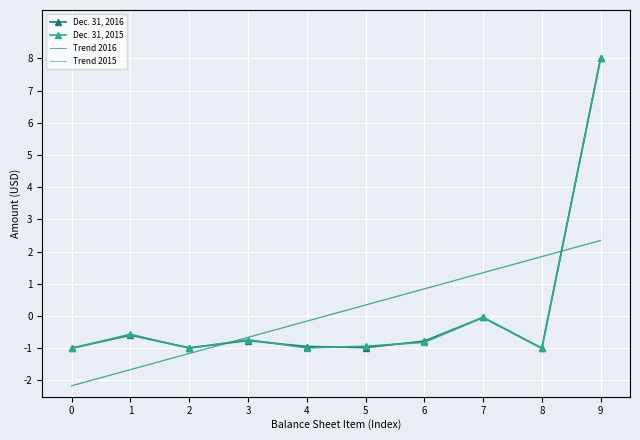

What are all the series names shown in the legend?

Dec. 31, 2016, Dec. 31, 2015, Trend 2016, Trend 2015